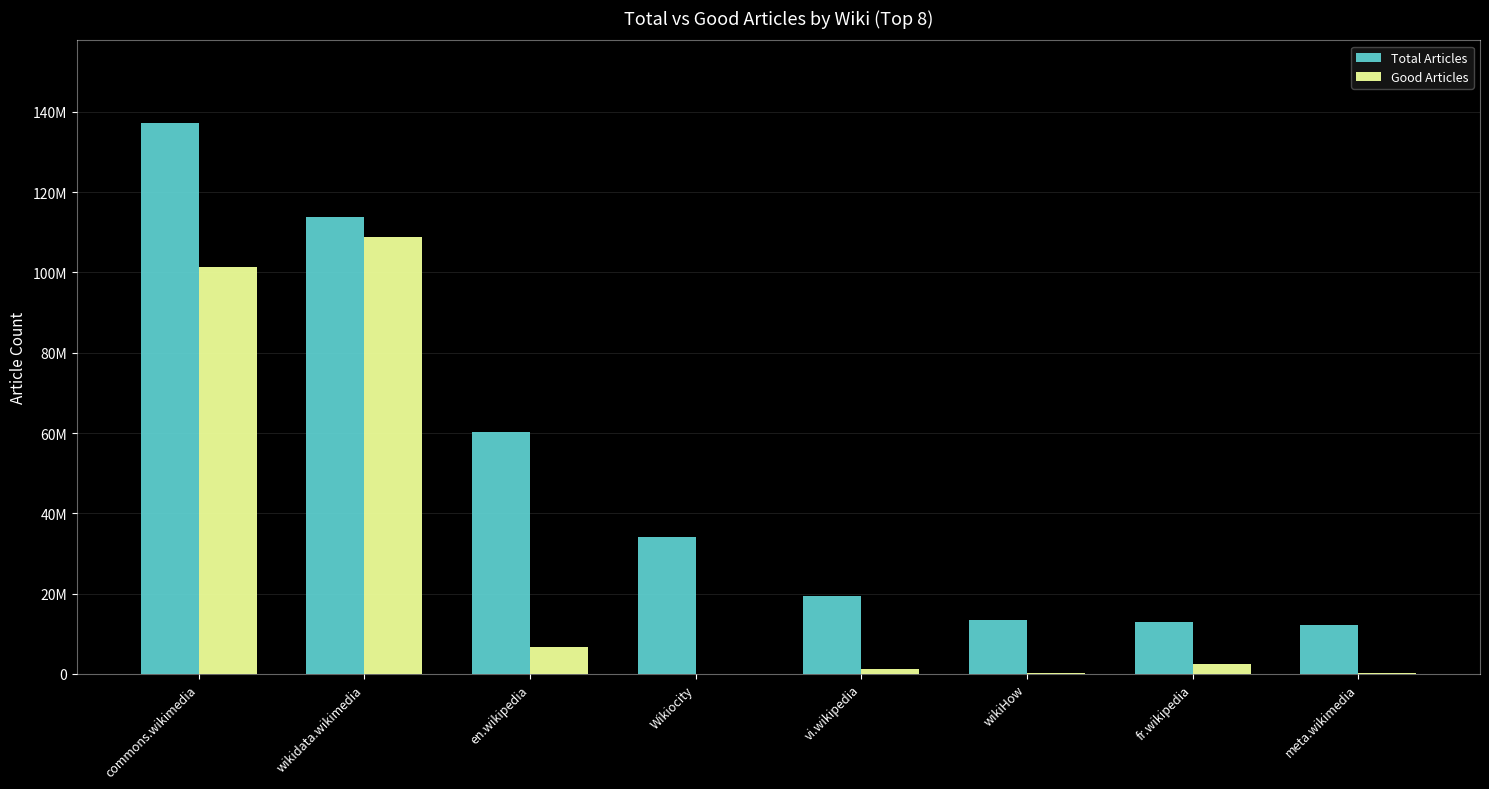

What is the average value of the Total Articles series?

50473752